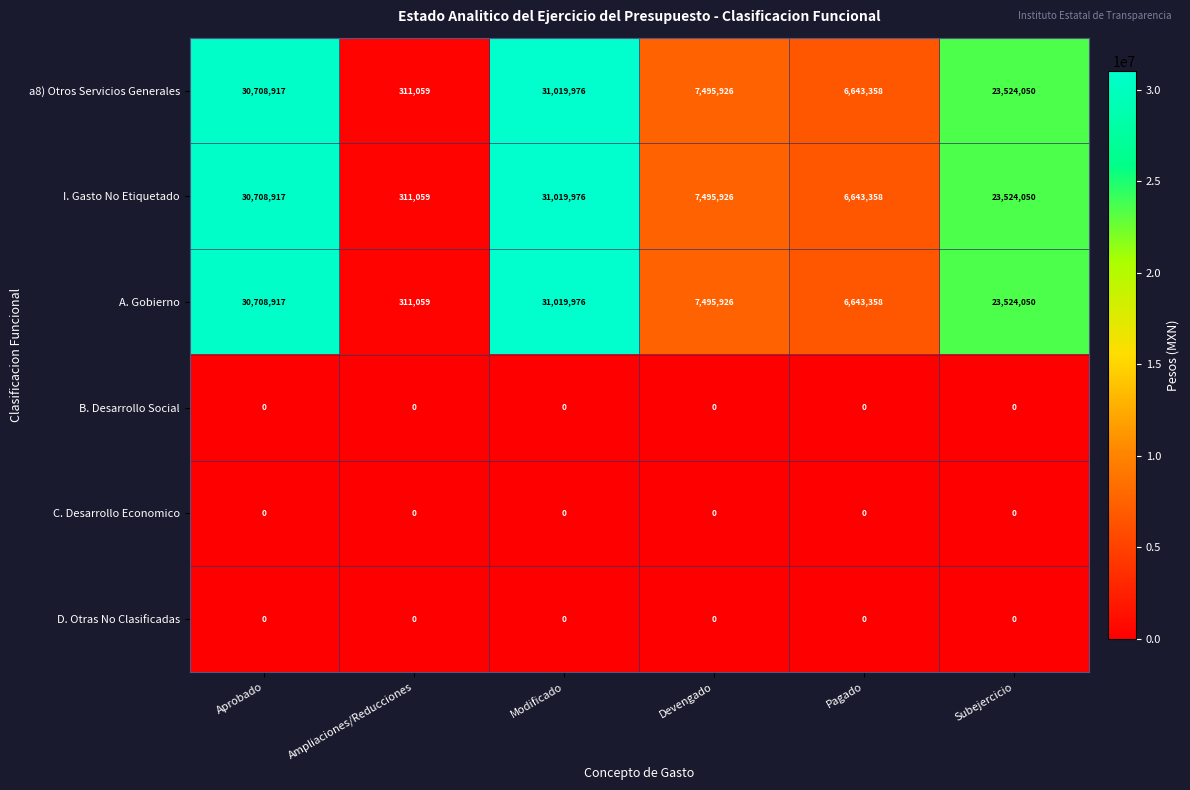

What is the difference between the highest and lowest values at Pagado?

6643358